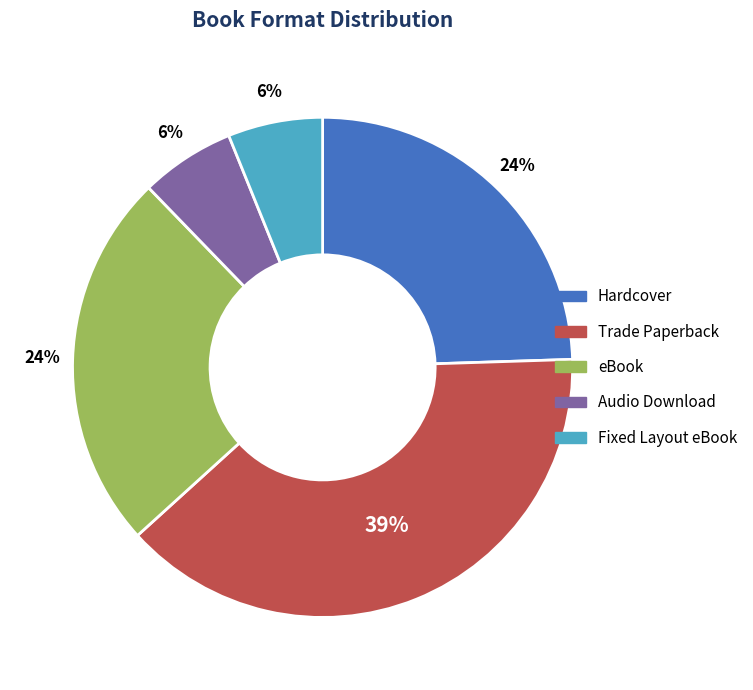

Do eBook and Audio Download together represent more than half of the pie?

No